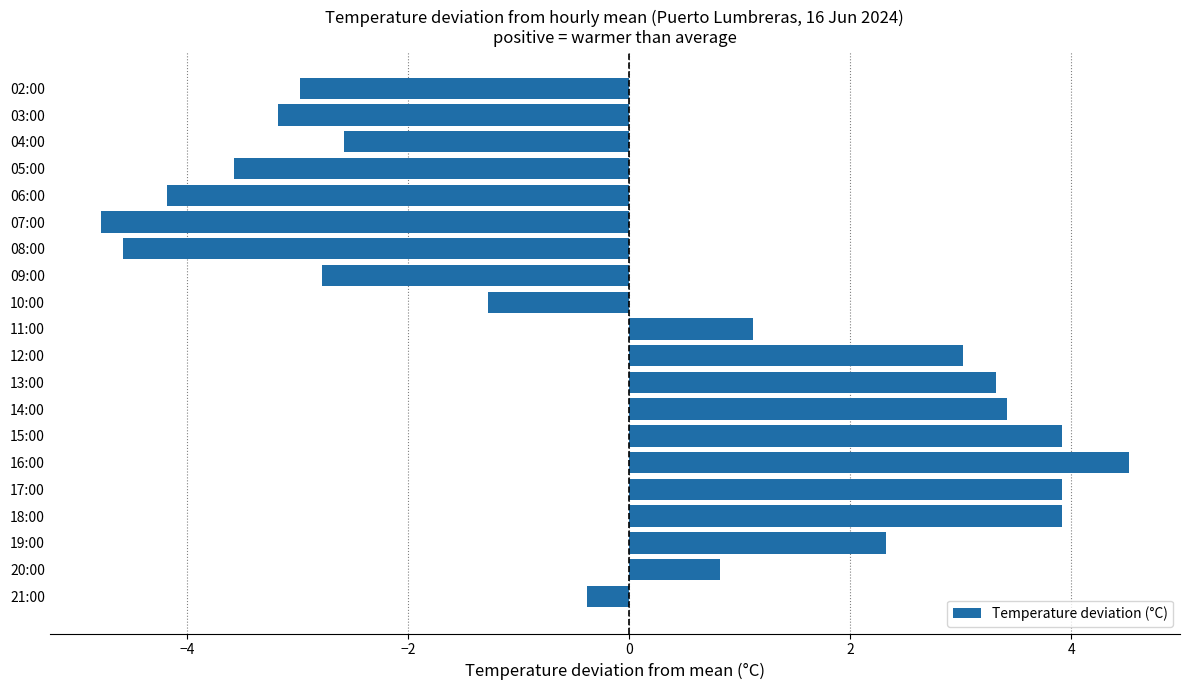

How many distinct data groups are displayed?

1